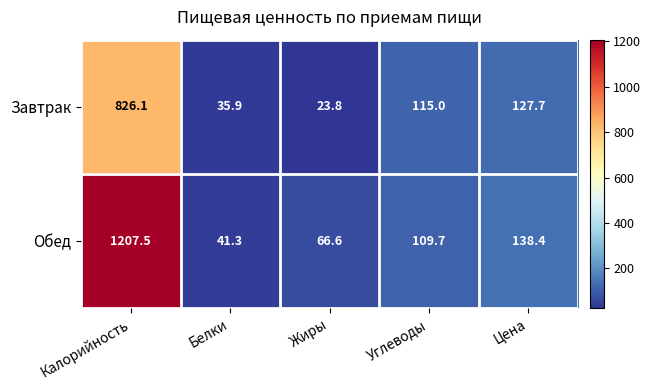

At which label is Обед closest to 624?

Цена